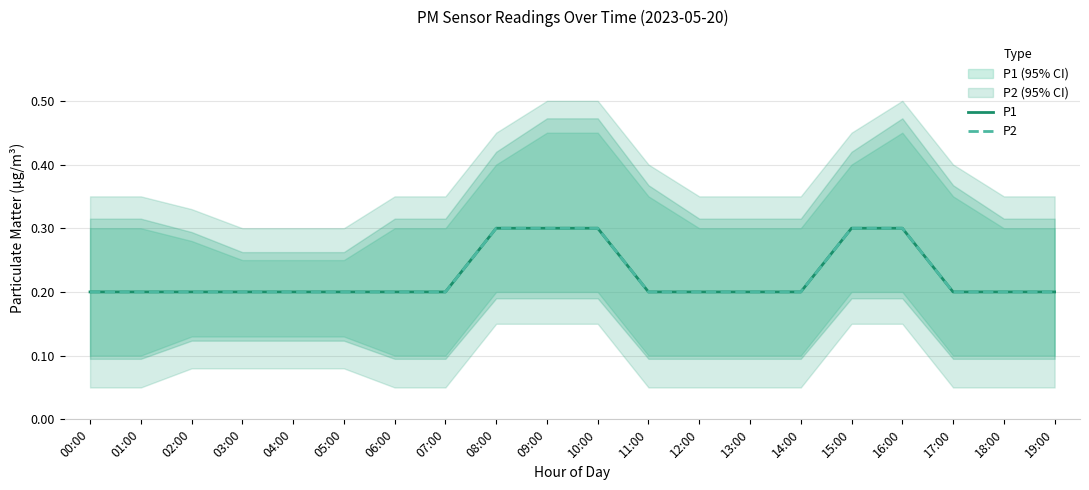

What is the maximum value for P1?

0.3